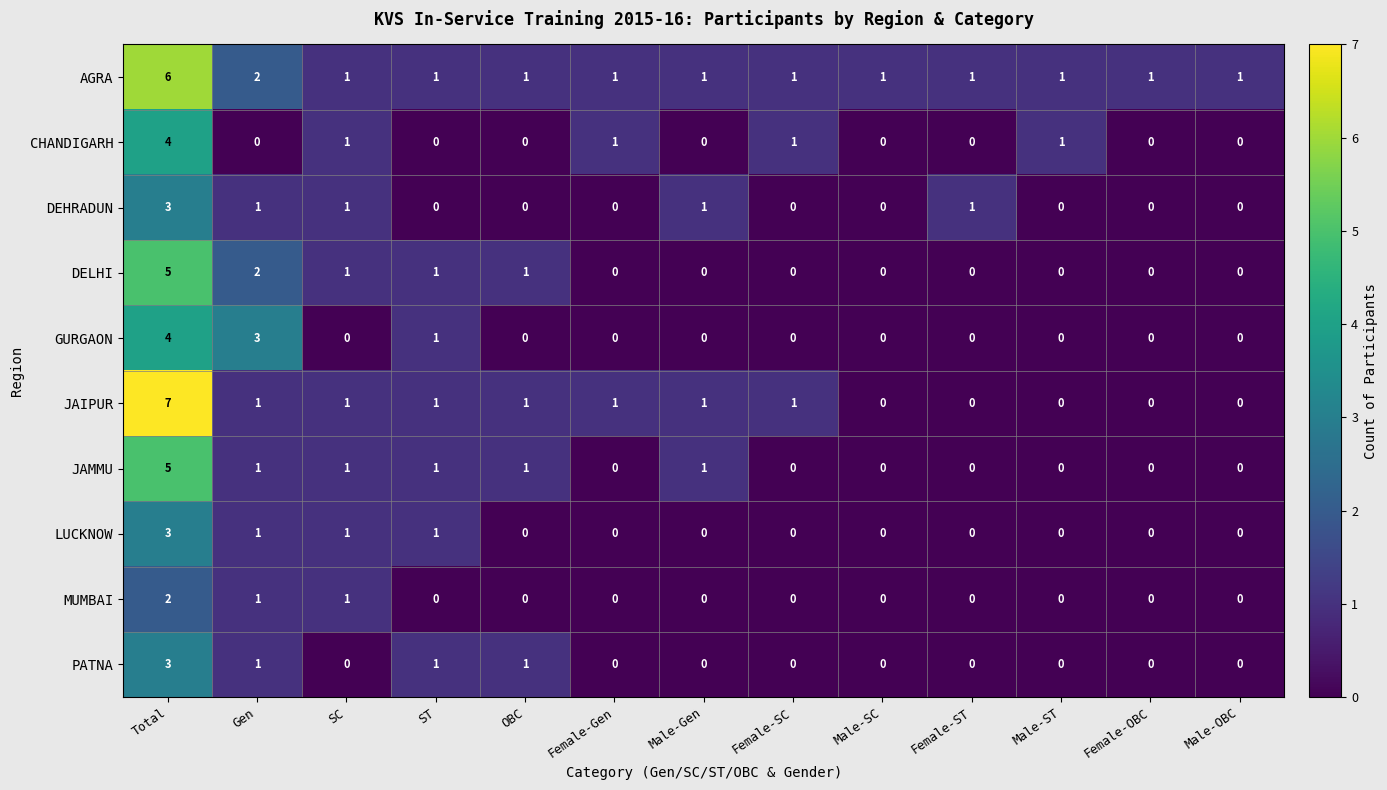

What is the maximum value for DELHI?

5